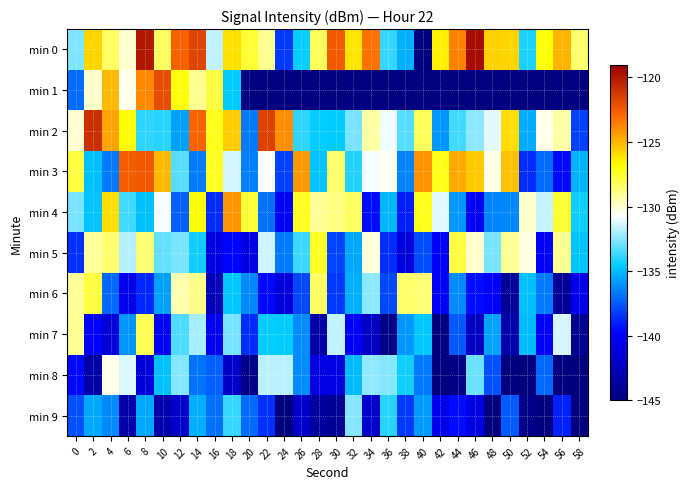

What is the difference between the highest and lowest values at 56?

22.8